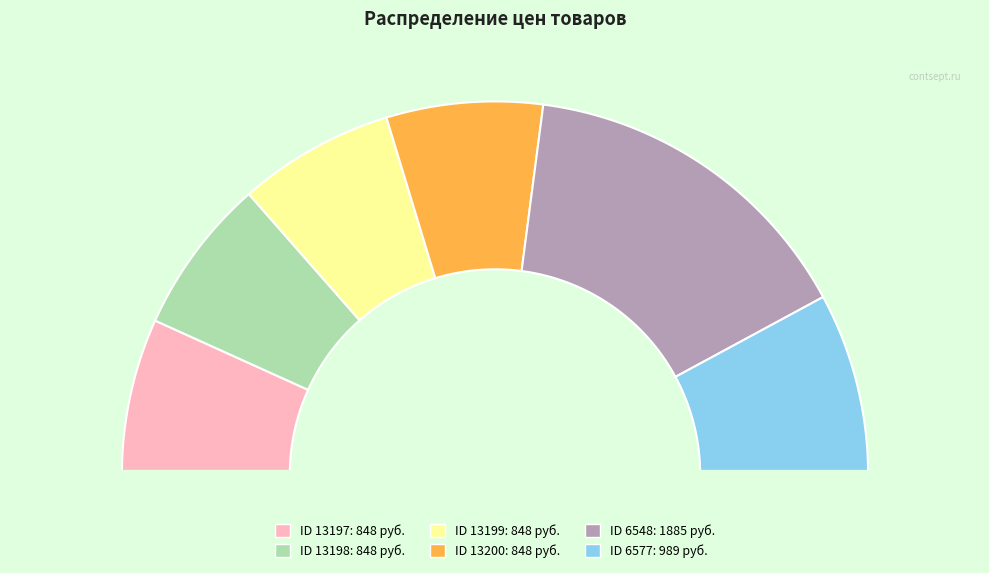

Does 13197 account for over 50% of the chart?

No